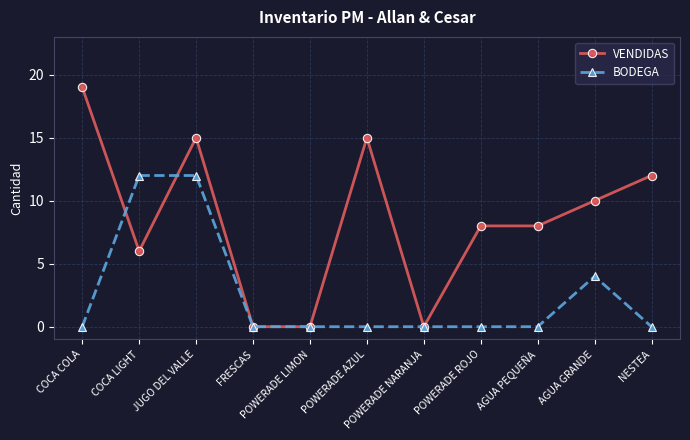

What is the difference between the maximum and minimum values in the BODEGA series?

12